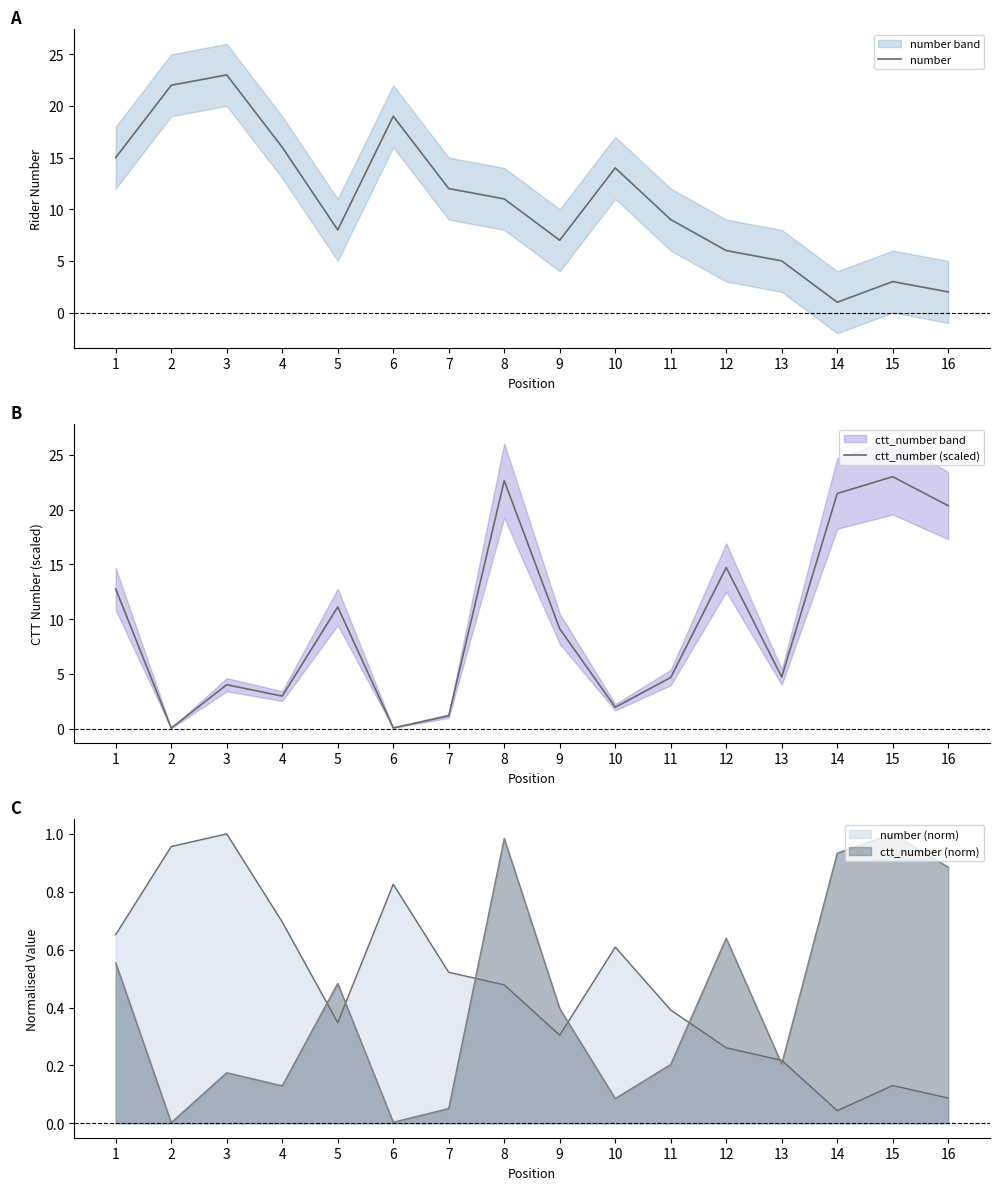

In ctt_number (scaled), how many points are higher than both neighbors (excluding endpoints)?

5